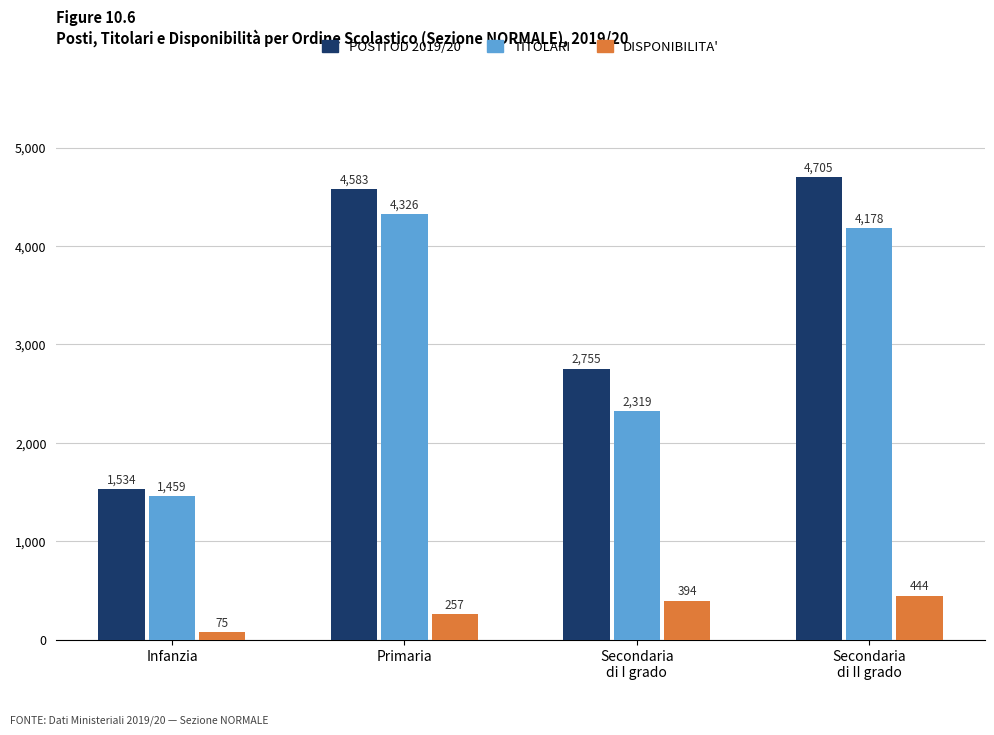

What position from the right is Infanzia?

4